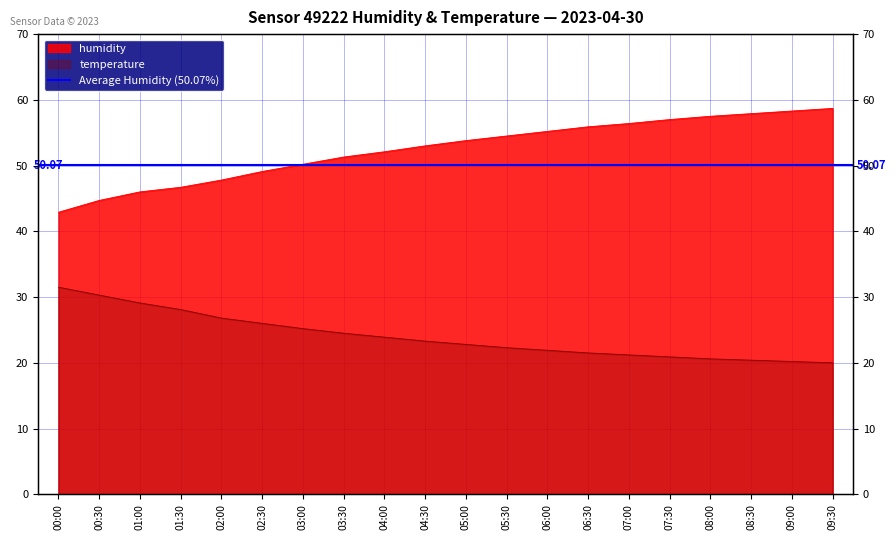

Where is humidity nearest to the value 50?

03:00